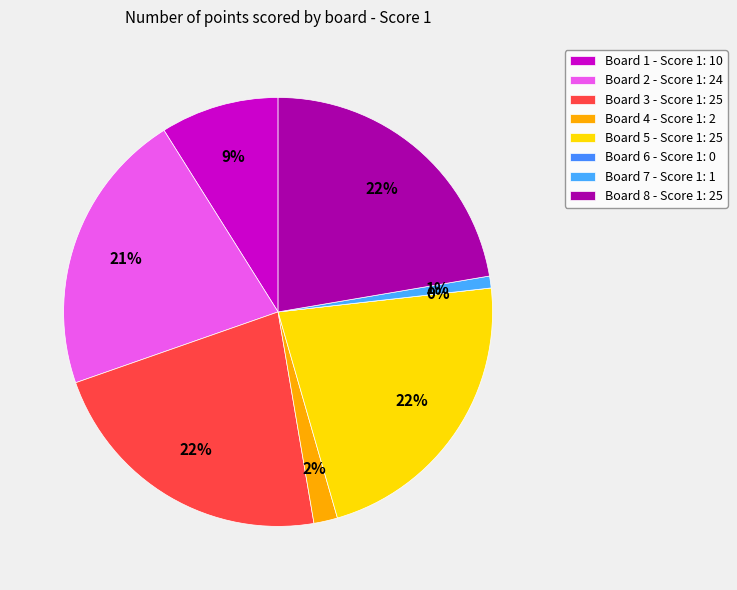

What is the change in value from Board 1 to Board 7?

-9